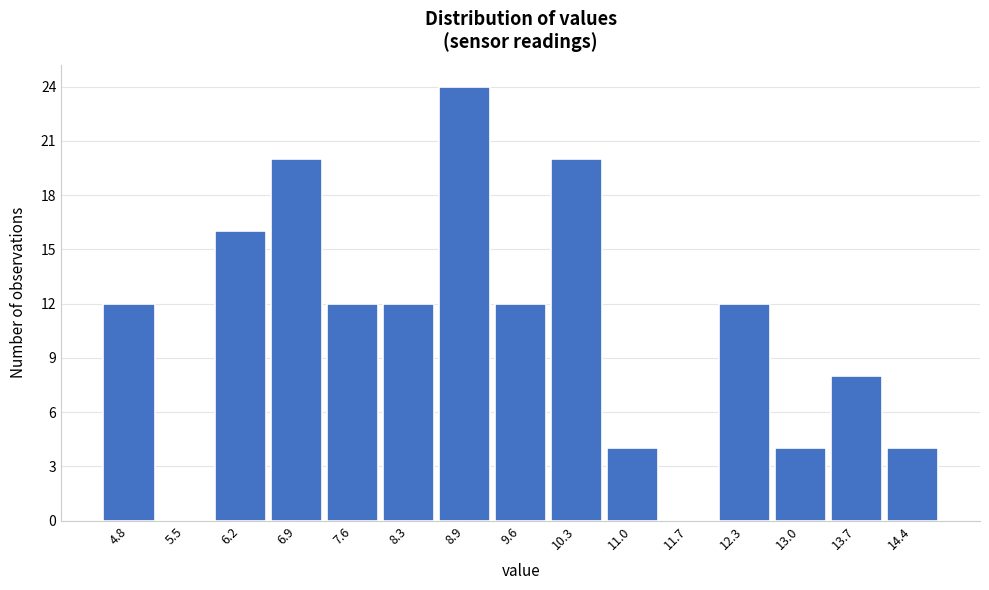

Reading left to right, extract all data points from this chart.

4.8=12	5.5=0	6.2=16	6.9=20	7.6=12	8.3=12	8.9=24	9.6=12	10.3=20	11.0=4	11.7=0	12.3=12	13.0=4	13.7=8	14.4=4